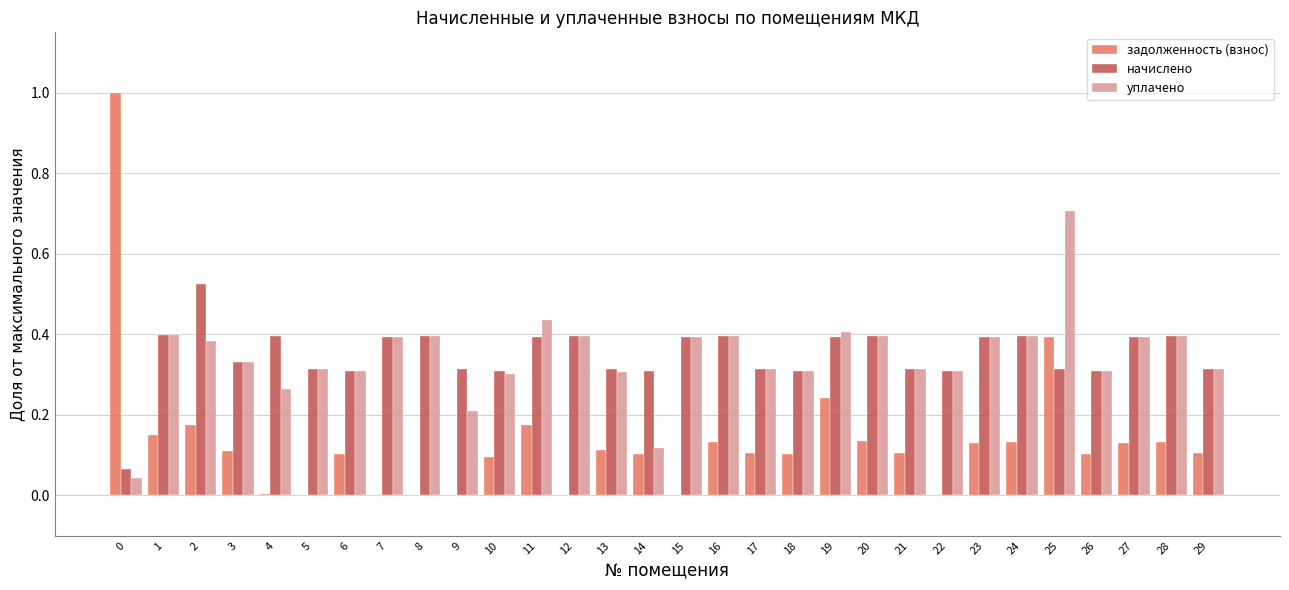

Is it true that начислено equals 0.4 at 8?

True